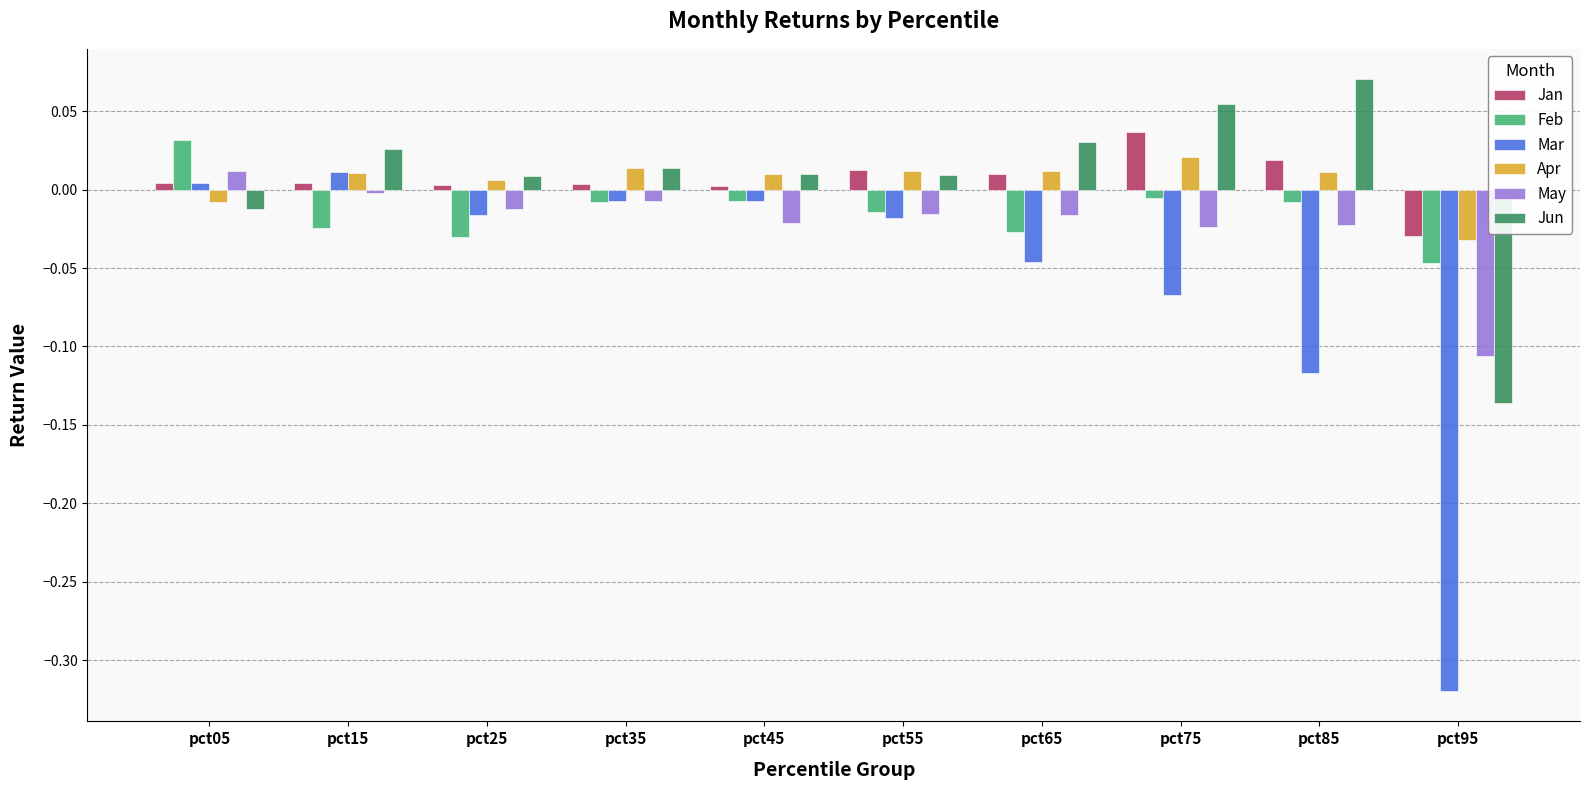

Is the value of Jun at pct65 greater than the value of May at pct05?

Yes